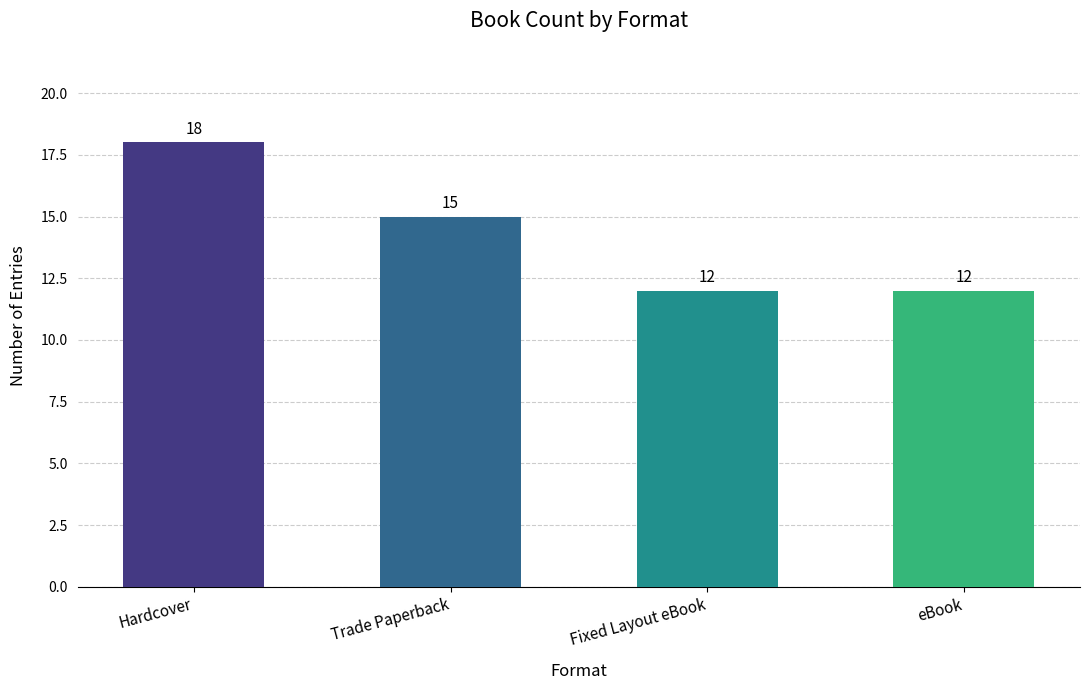

Is it true that the value at Hardcover is 29?

False